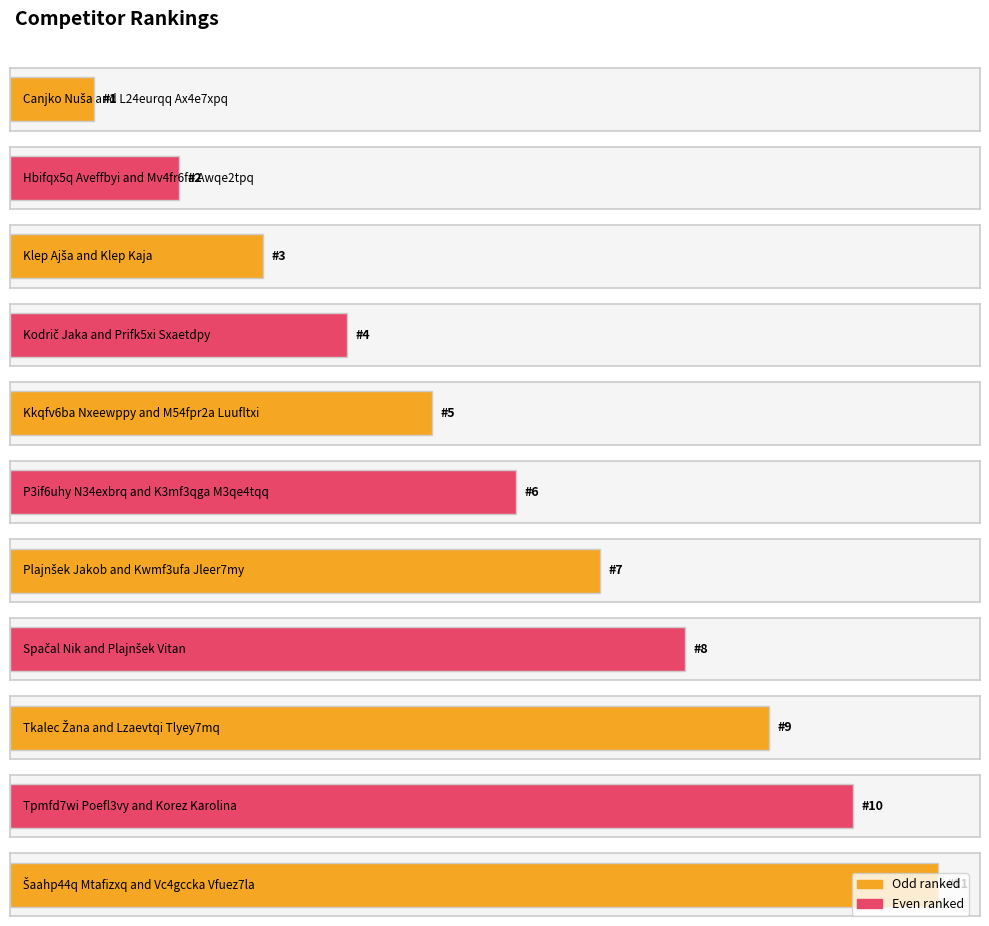

Reading left to right, list all the values displayed in this chart.

Canjko Nuša and L24eurqq Ax4e7xpq=1	Hbifqx5q Aveffbyi and Mv4fr6fa Awqe2tpq=2	Klep Ajša and Klep Kaja=3	Kodrič Jaka and Prifk5xi Sxaetdpy=4	Kkqfv6ba Nxeewppy and M54fpr2a Luufltxi=5	P3if6uhy N34exbrq and K3mf3qga M3qe4tqq=6	Plajnšek Jakob and Kwmf3ufa Jleer7my=7	Spačal Nik and Plajnšek Vitan=8	Tkalec Žana and Lzaevtqi Tlyey7mq=9	Tpmfd7wi Poefl3vy and Korez Karolina=10	Šaahp44q Mtafizxq and Vc4gccka Vfuez7la=11